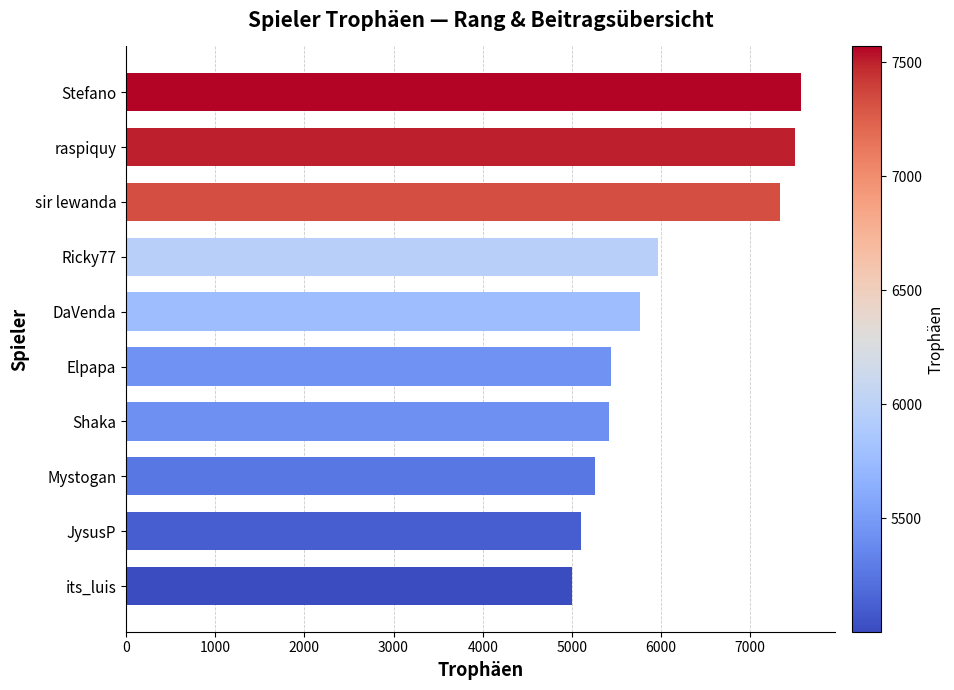

How many bars are there in total?

10